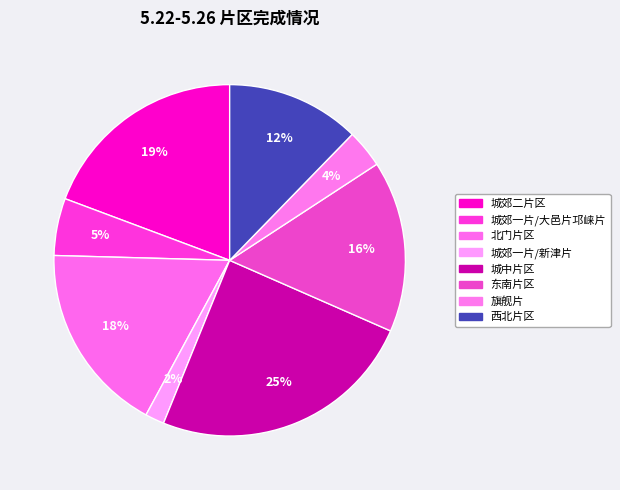

True or false: 西北片区 accounts for 12% of the total.

True